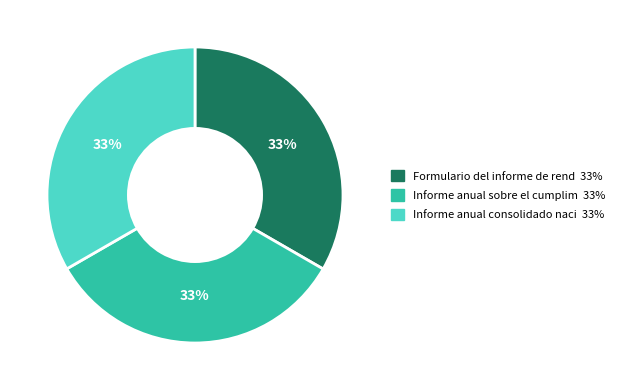

Is there a majority slice in this chart?

No